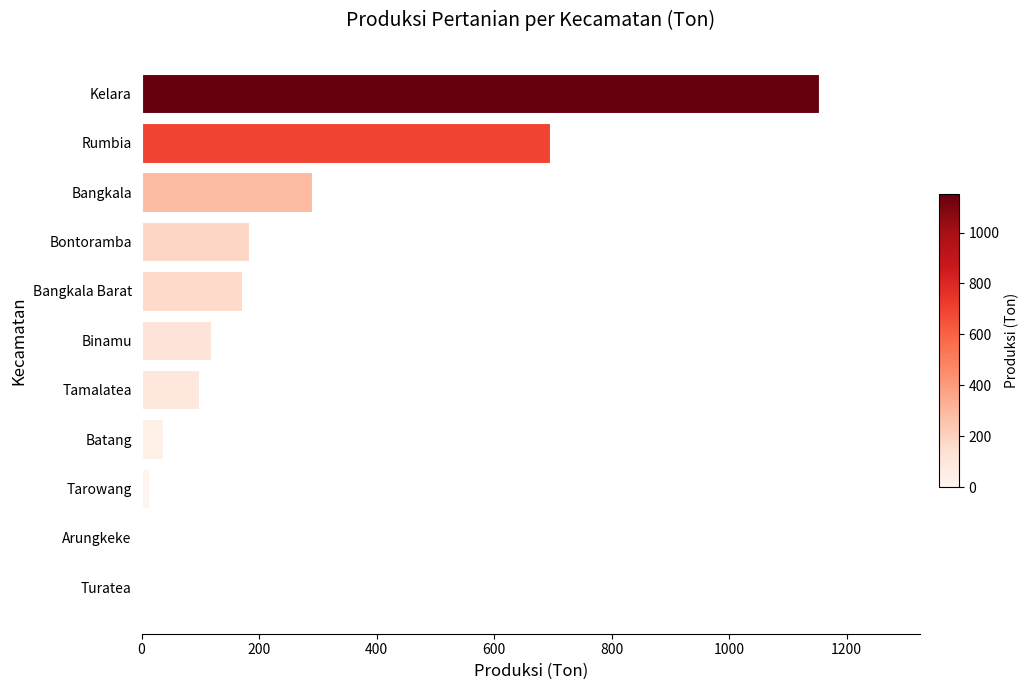

What value does the data have at Binamu?

117.9